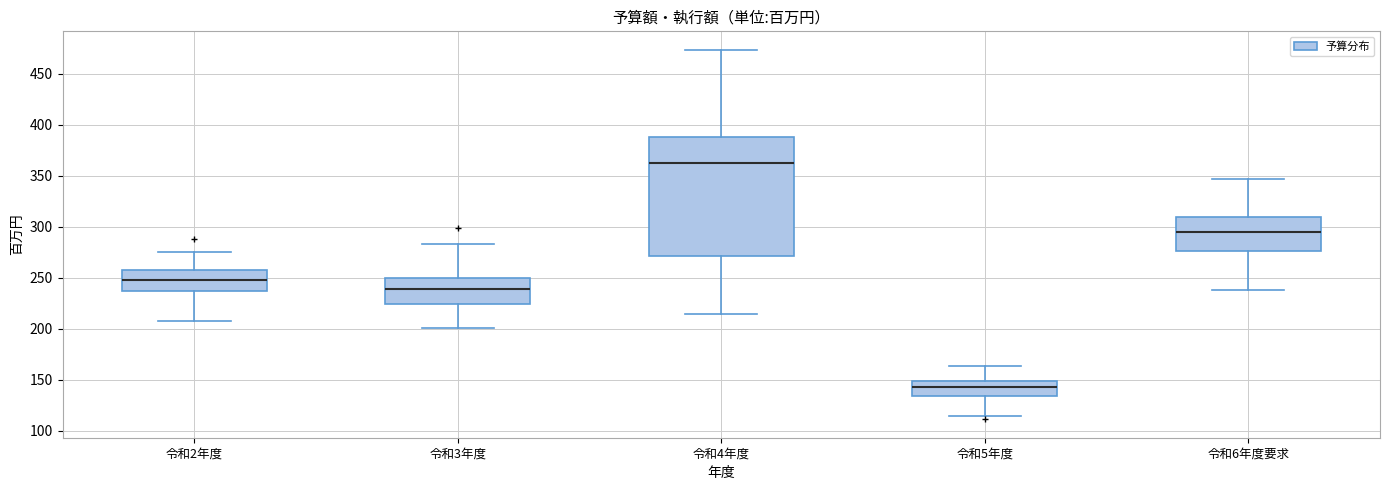

Reading left to right, read every box against the y-axis: the position of its median line, the range the box covers, and the ends of its whiskers. The values are not printed on the chart, so give them approximately, as read against the axis.

令和2年度: median 250, box 235 to 255, whiskers 210 to 275
令和3年度: median 240, box 225 to 250, whiskers 200 to 285
令和4年度: median 360, box 270 to 390, whiskers 215 to 475
令和5年度: median 145, box 135 to 150, whiskers 115 to 165
令和6年度要求: median 295, box 275 to 310, whiskers 235 to 345